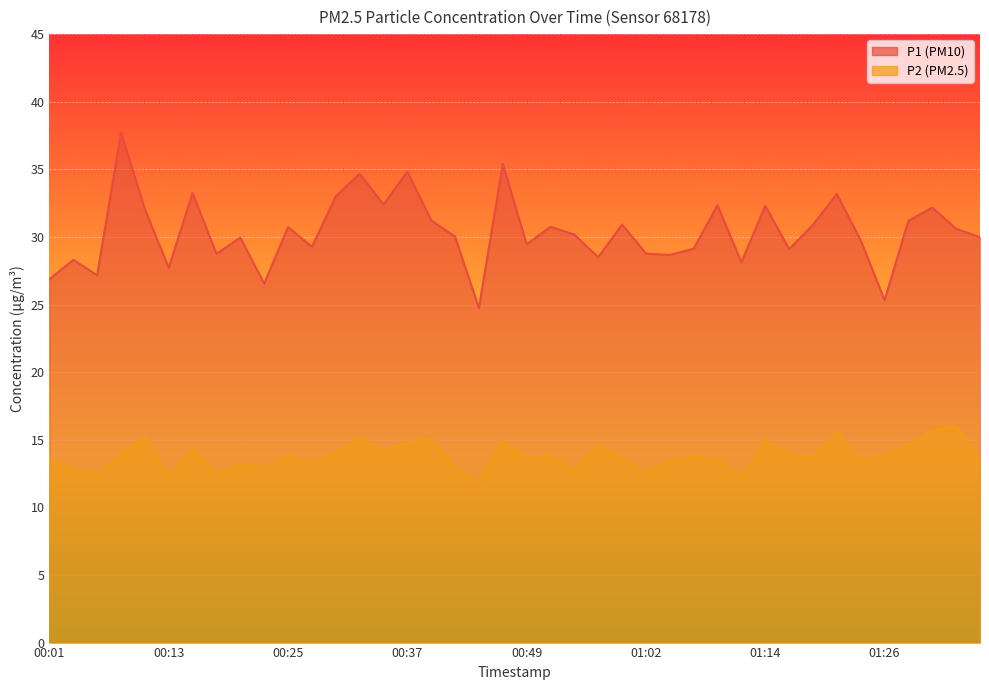

What is the average value of the P2 series?

13.8